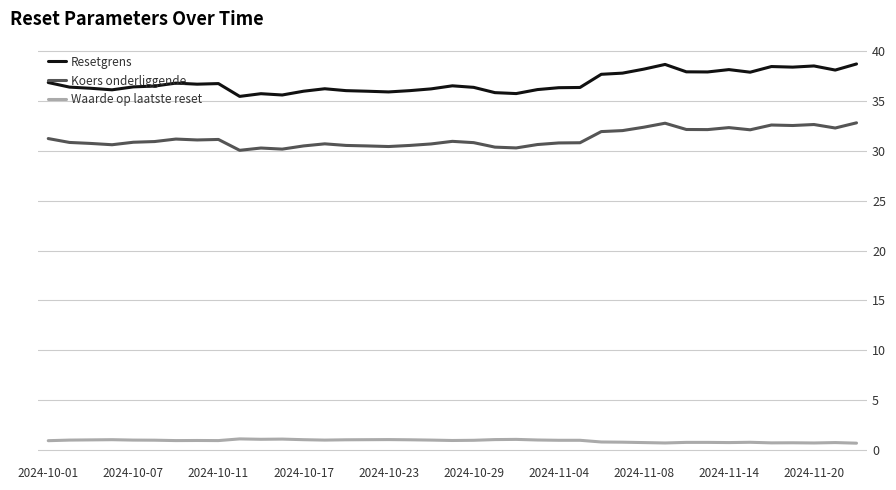

What is the difference between the maximum and minimum values in the Resetgrens series?

3.3